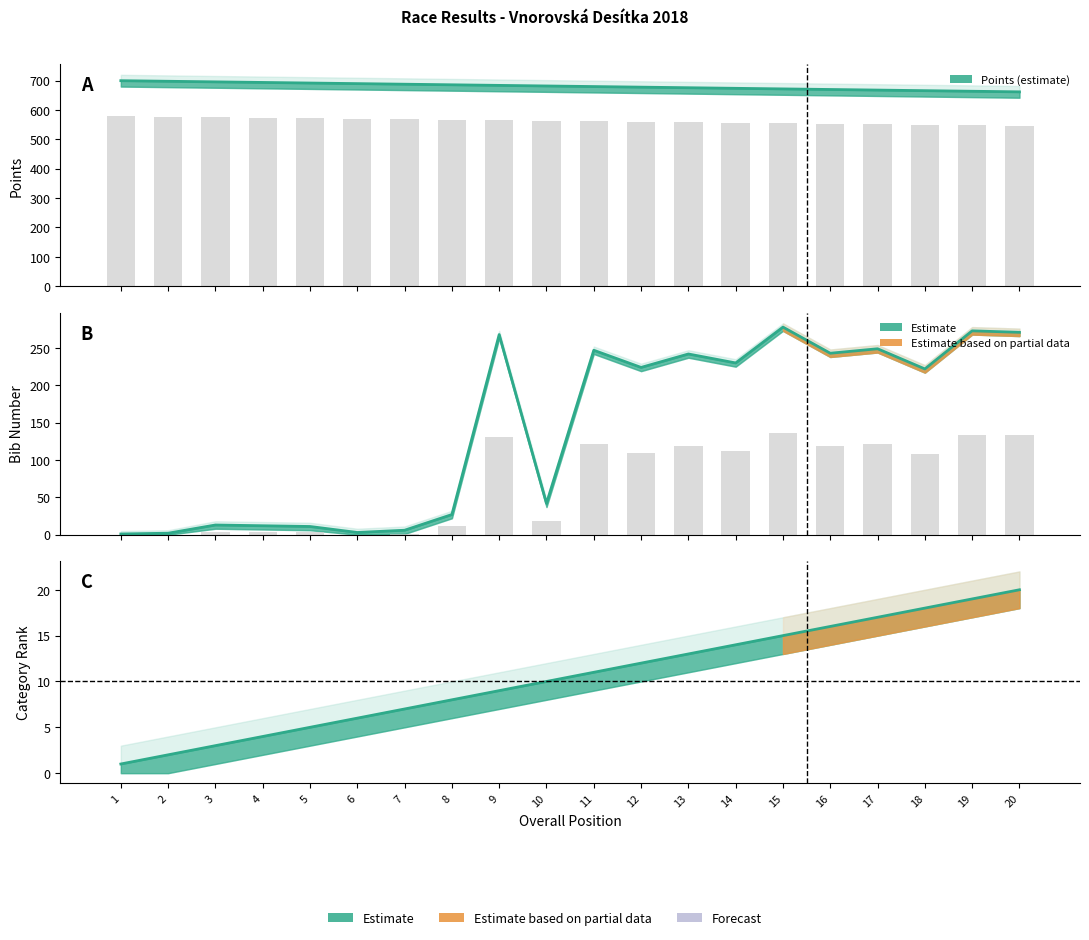

What is the sum of the bib values at 1 and 13?

243.0